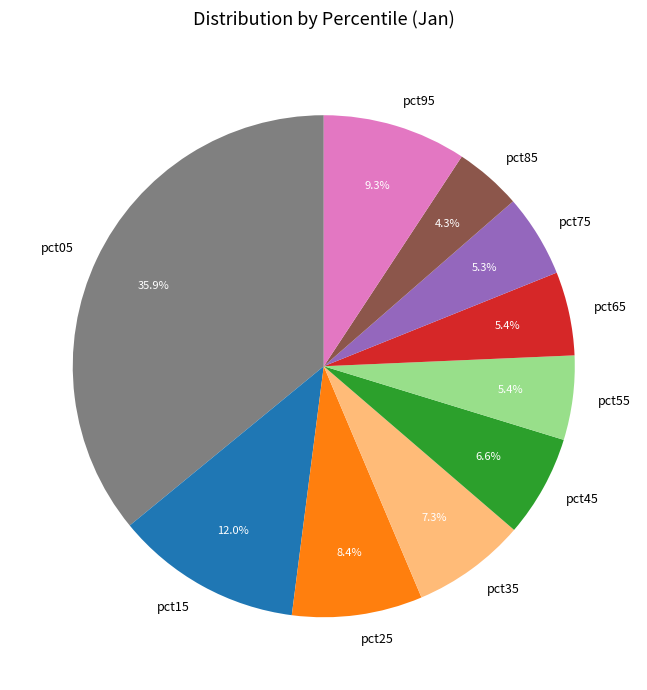

To the nearest percent, what is the difference between the pct65 and pct25 slice percentages?

3%